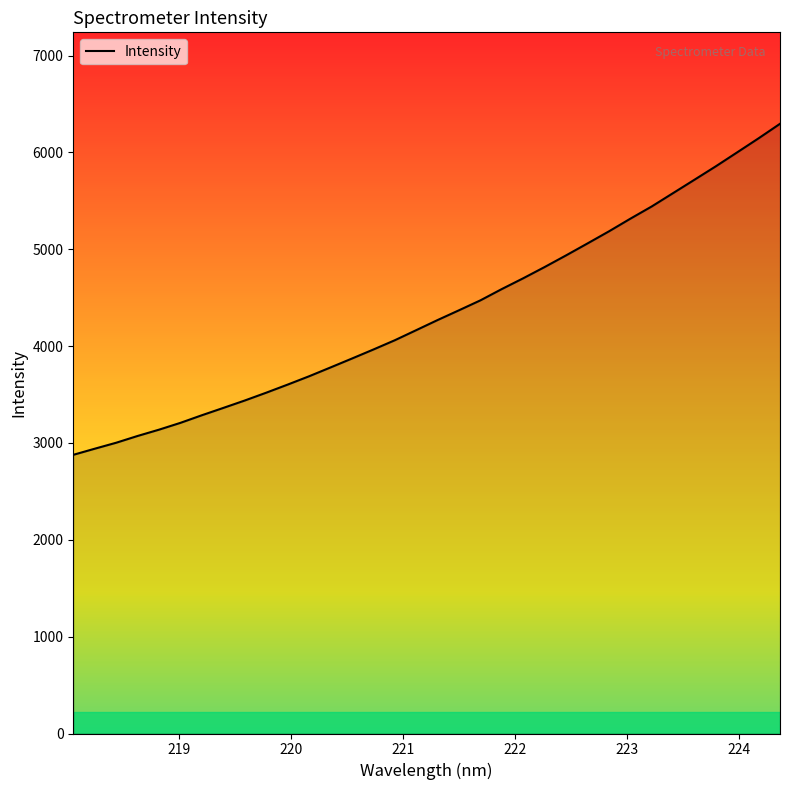

What is the greatest value displayed?

6296.2